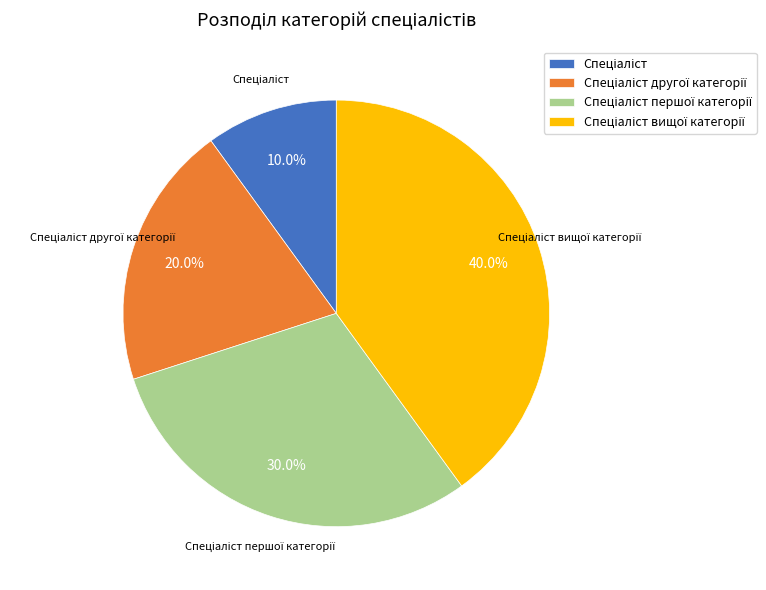

Is there any slice that represents more than half of the pie?

No